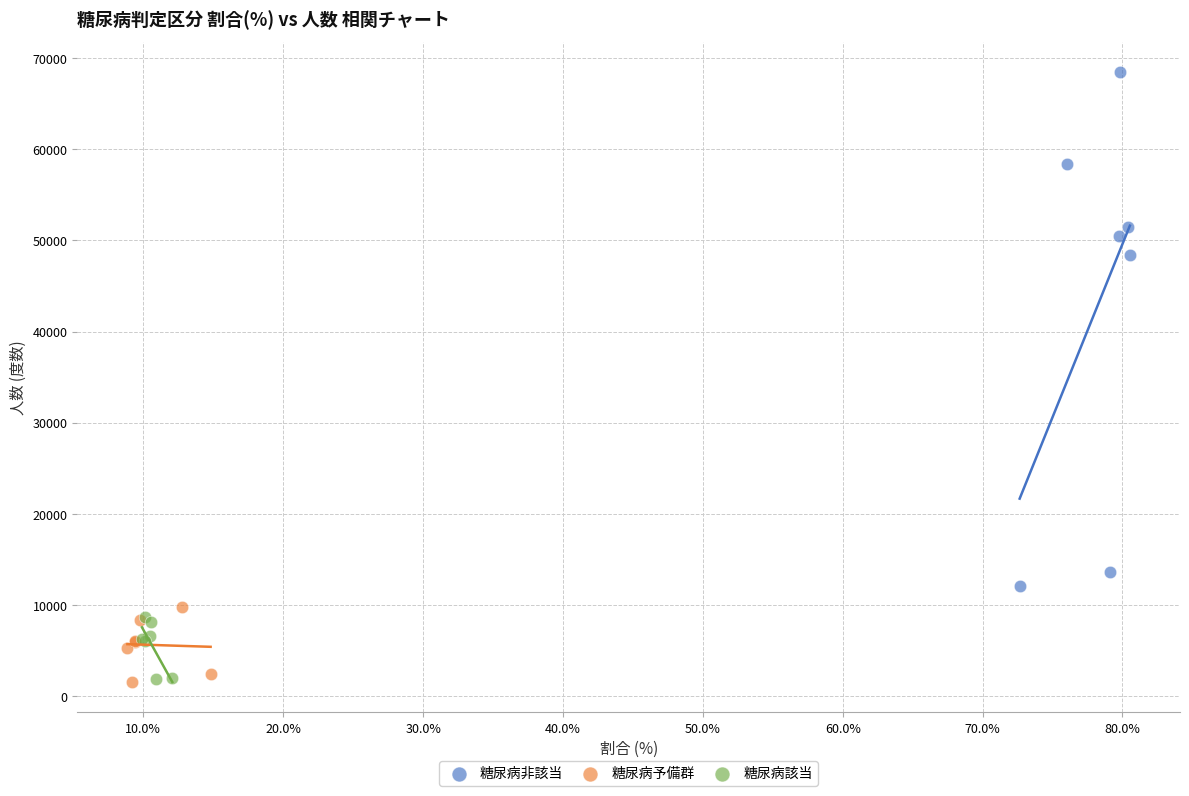

What are all the series names shown in the legend?

糖尿病非該当, 糖尿病予備群, 糖尿病該当